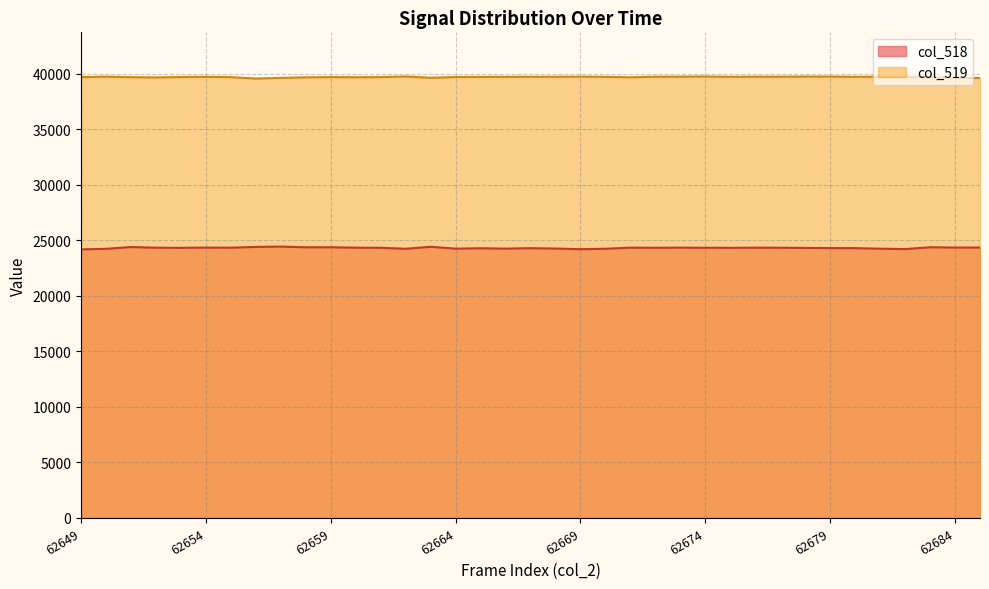

What is the greatest value displayed?

39754